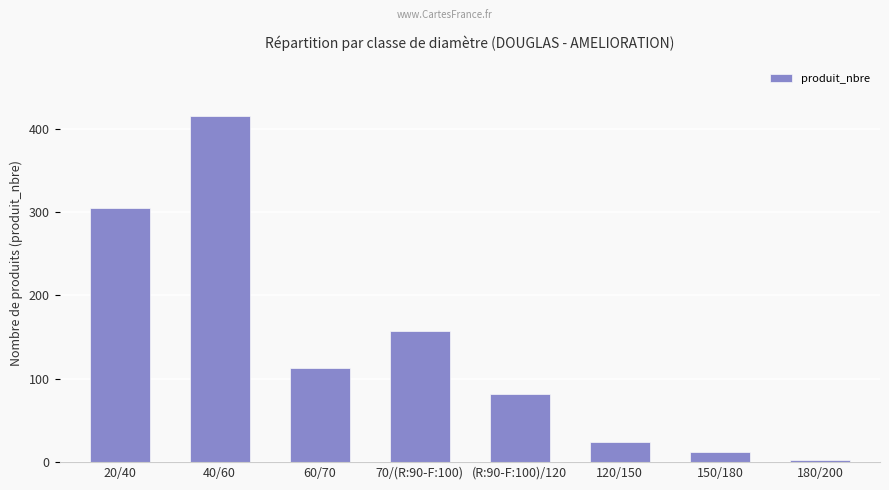

What is the greatest value displayed?

415